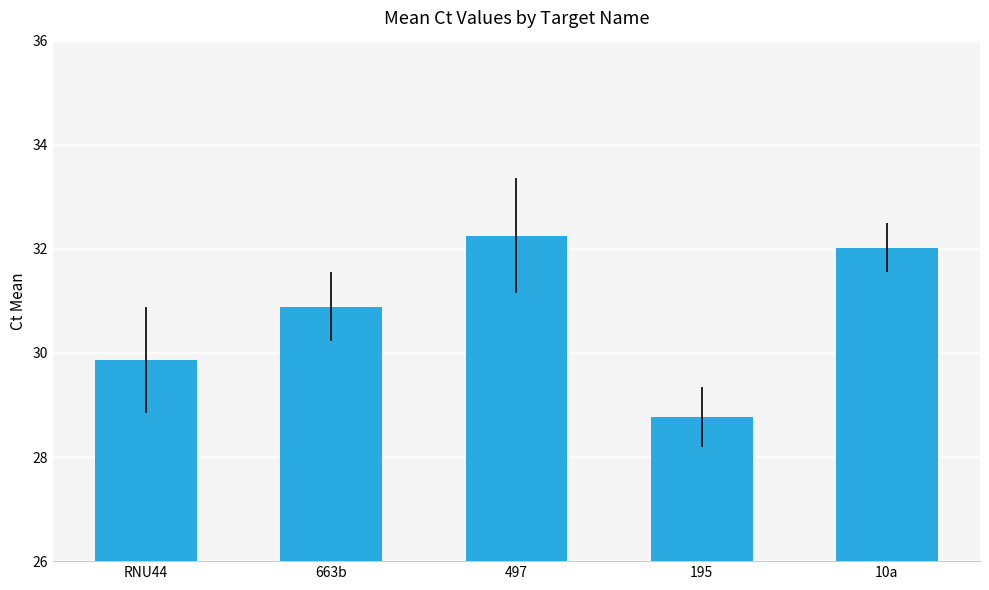

Does the chart contain stacked bars?

No